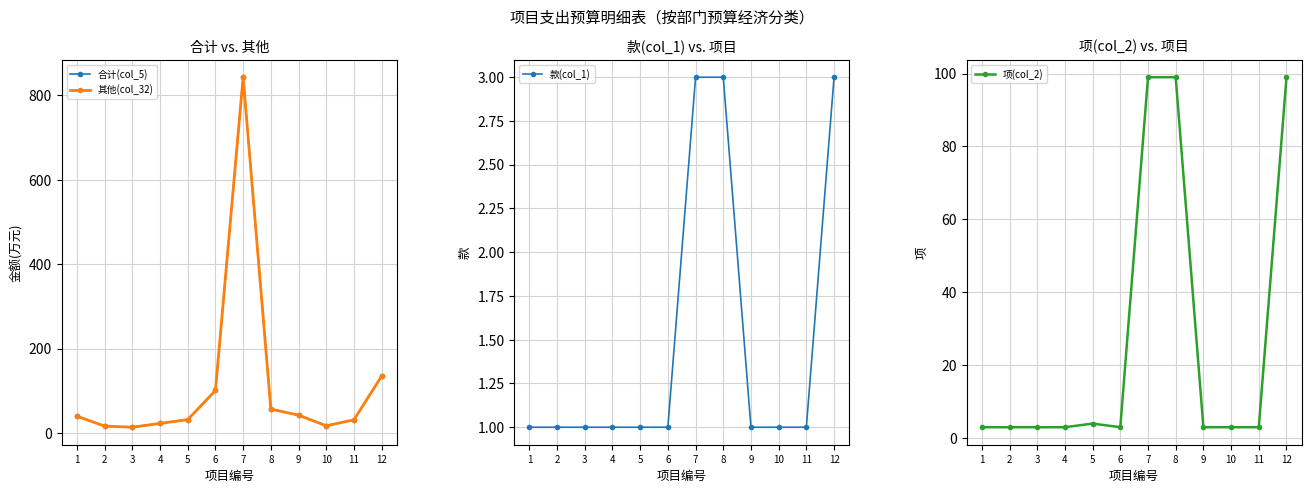

Is it true that 其他(col_32) equals 19.9 at 3?

False